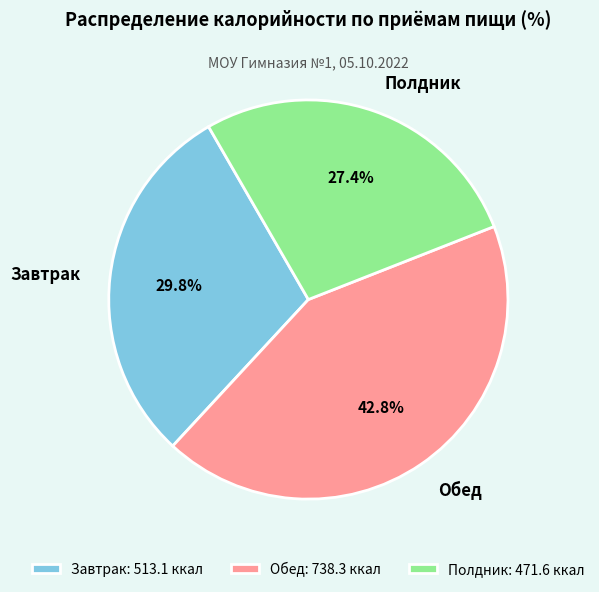

The Полдник slice represents 27% of the pie. True or false?

True